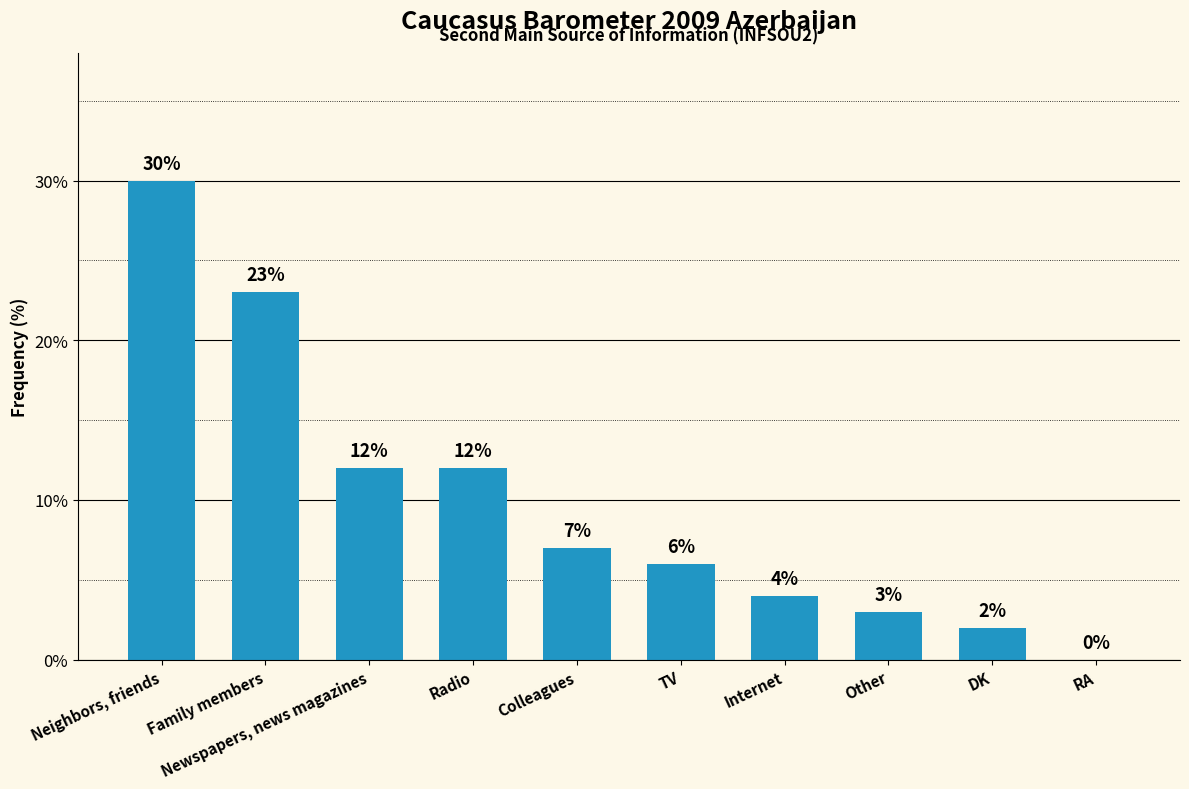

Is it true that the value at RA is -16?

False